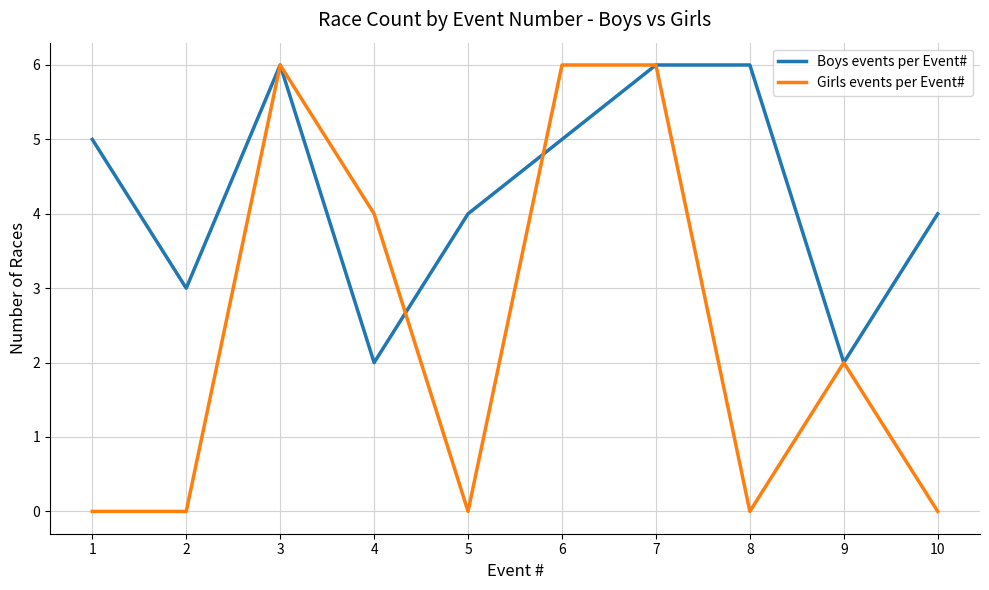

Between 3 and 5, which series saw the biggest shift?

Girls events per Event#